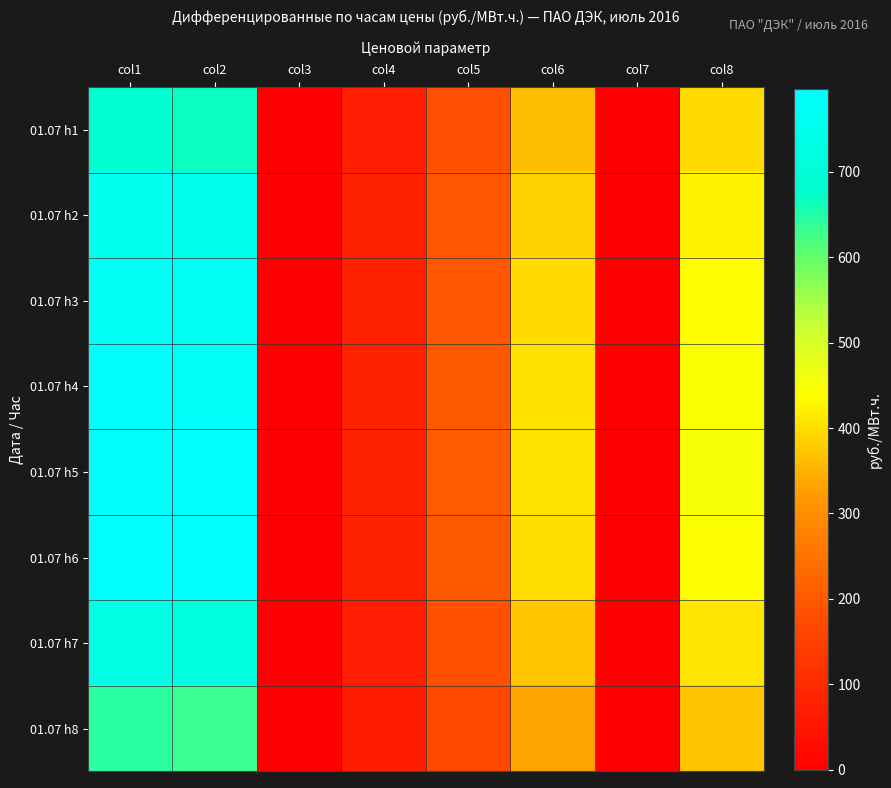

At col8, list the series in order from largest to smallest.

01.07 h5, 01.07 h4, 01.07 h6, 01.07 h3, 01.07 h2, 01.07 h7, 01.07 h1, 01.07 h8